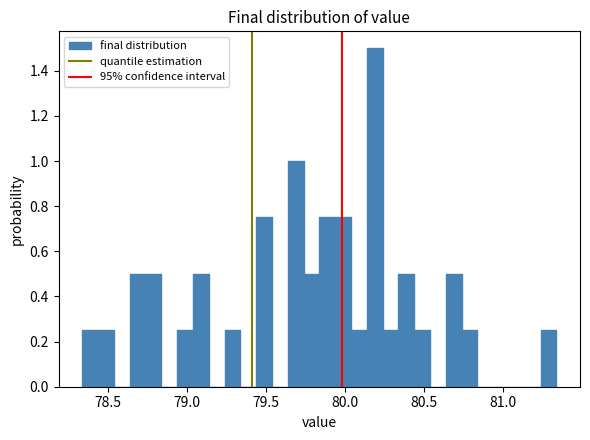

Around what value on the x-axis is the tallest bar? Give the approximate position of its centre, as read against the axis.

80.20